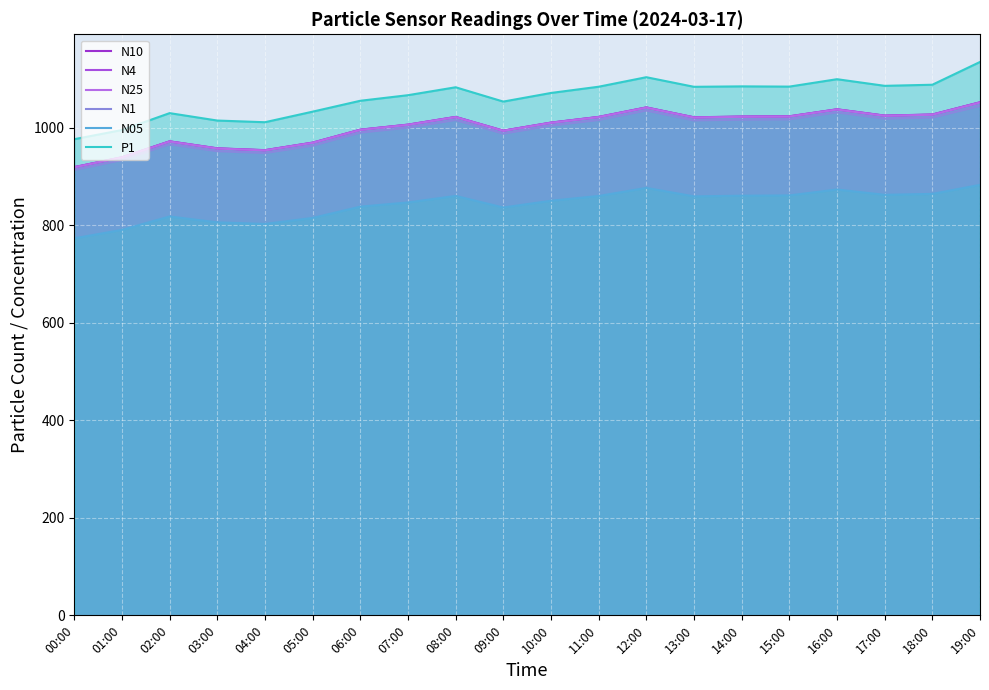

True or false: N4 and N05 cross at least once.

False